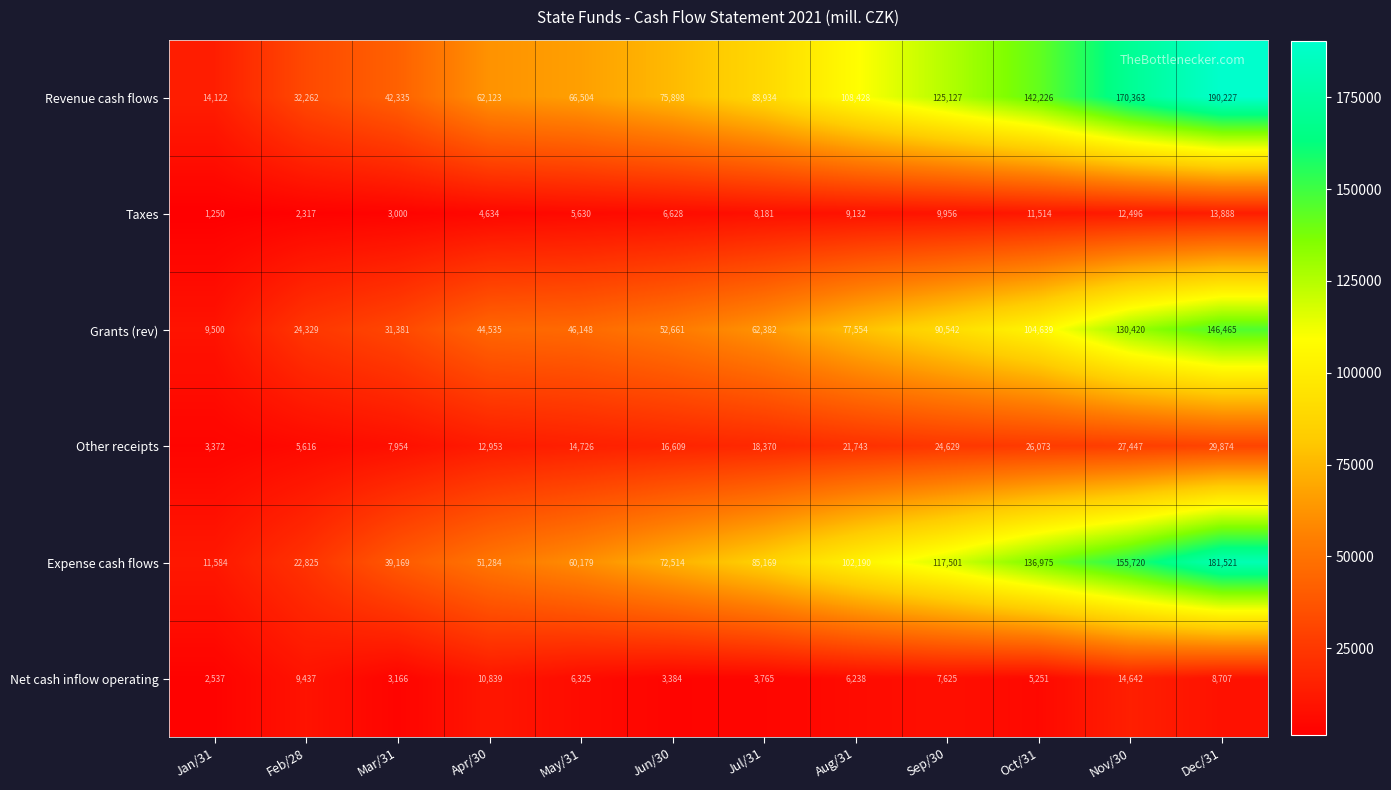

At which label does Net cash inflow operating first exceed 6325?

Feb/28